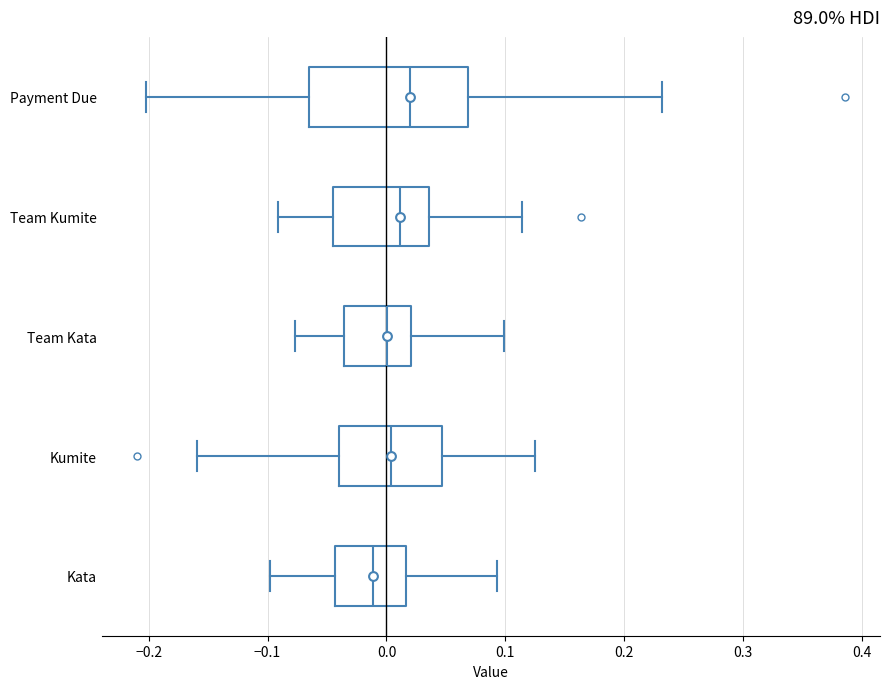

Which box is the widest, from its left edge to its right edge?

Payment Due